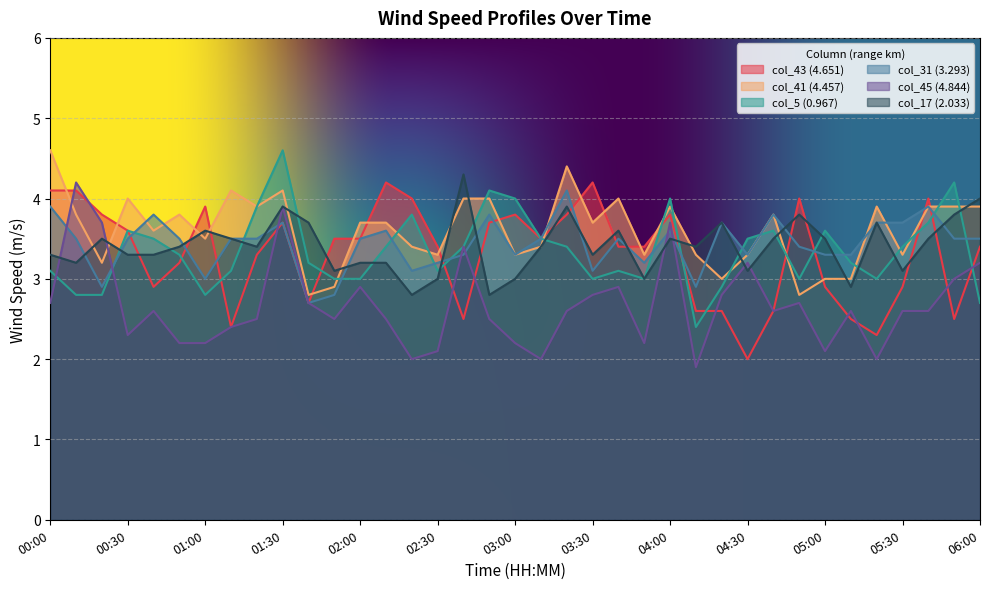

What is the maximum value for col_43 (4.651)?

4.2